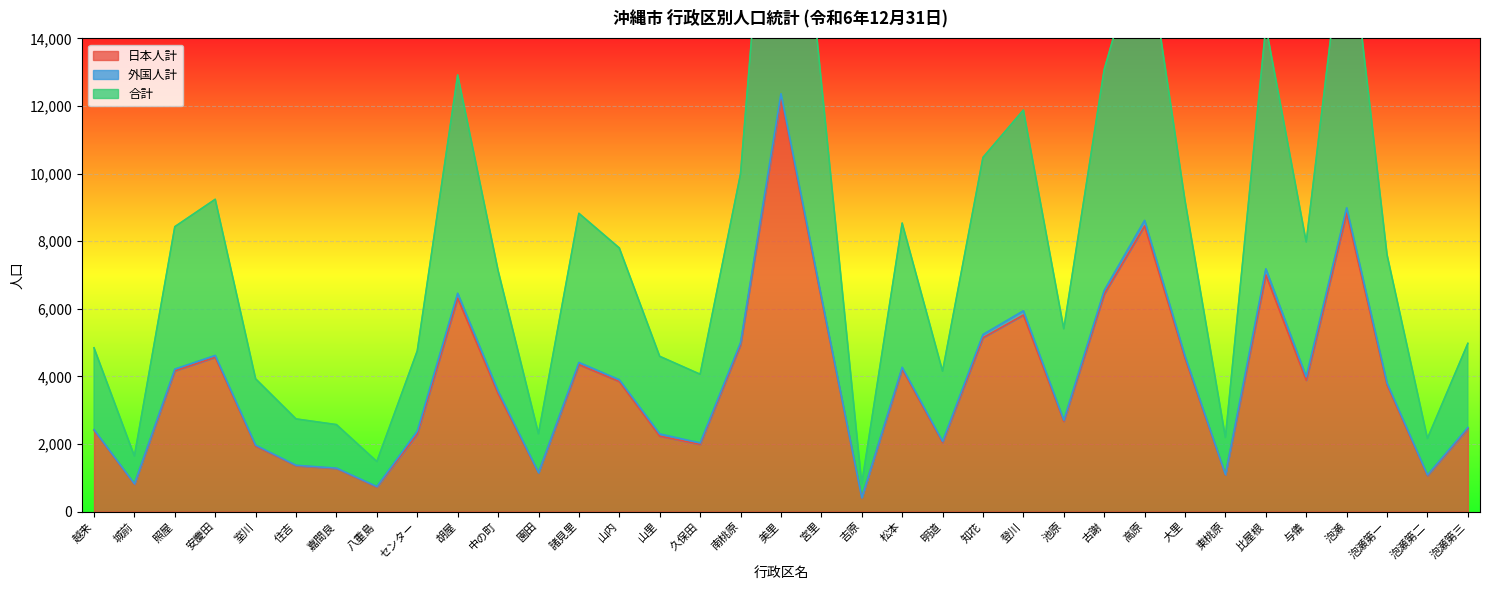

True or false: 日本人計 and 合計 intersect in this chart.

False